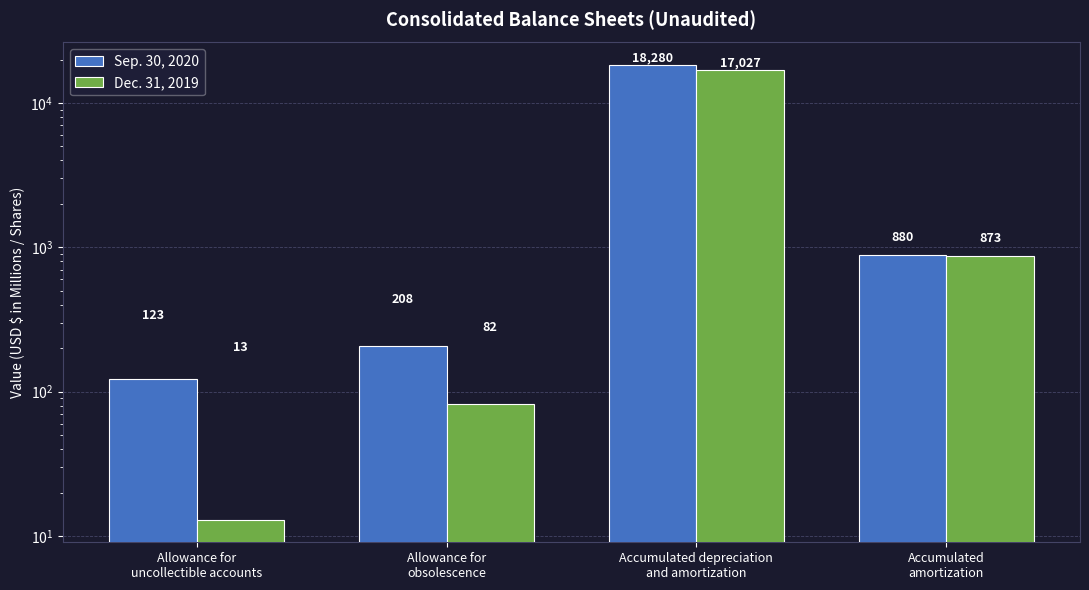

What are all the series names shown in the legend?

Sep. 30, 2020, Dec. 31, 2019